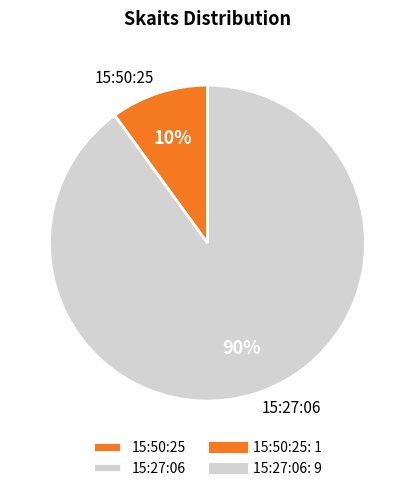

What is the majority slice?

15:27:06